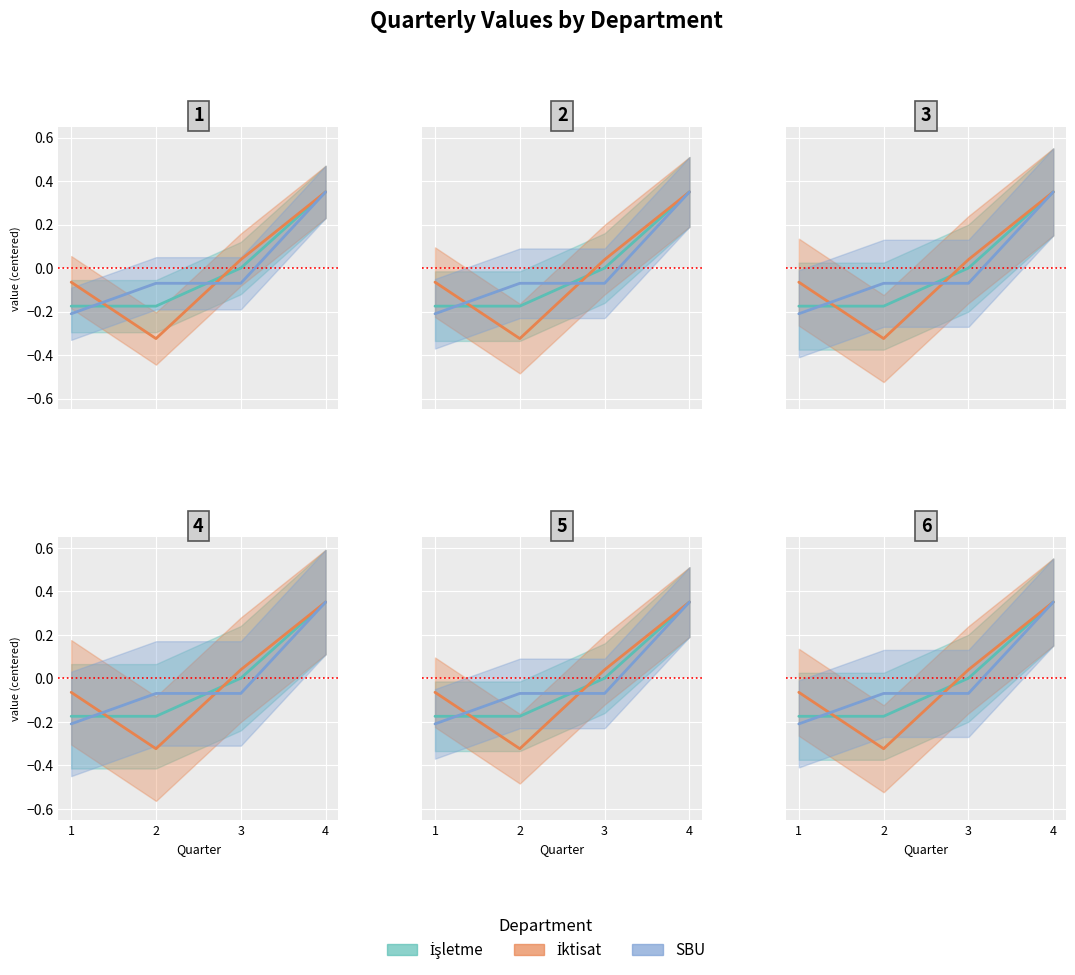

Which series has the largest range (max minus min)?

İktisat